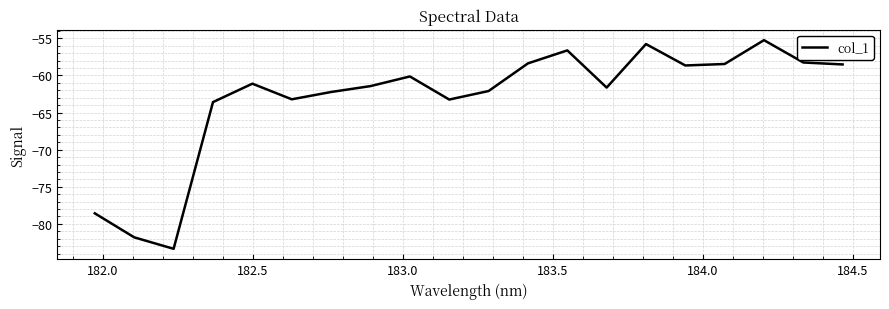

Count the number of data series in this chart.

1